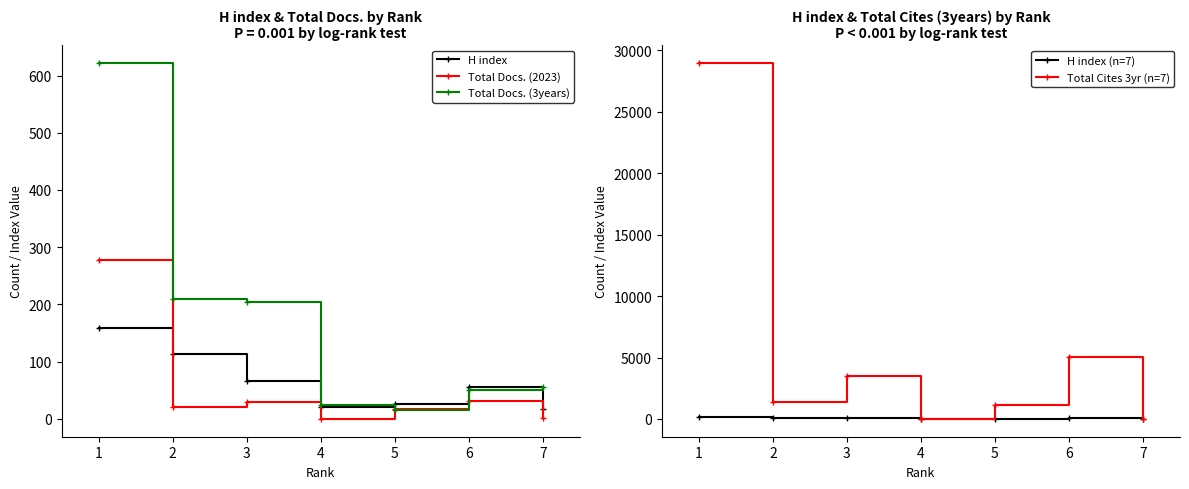

At which label is Total Docs. (2023) closest to 138?

6